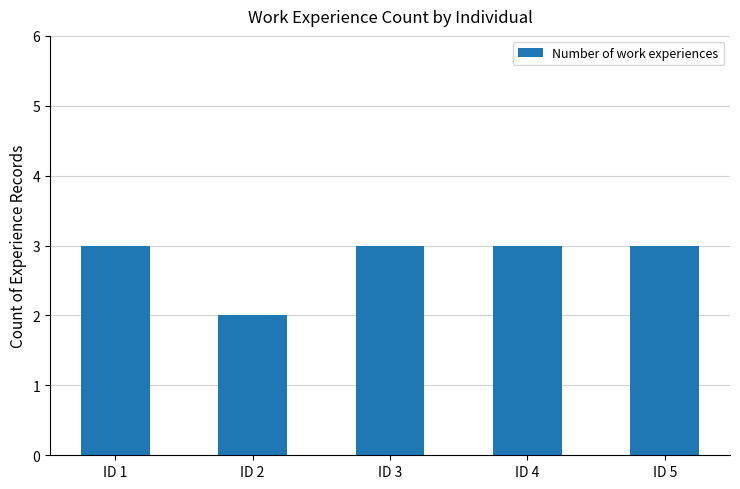

What is the value of the 1st bar from the left?

3